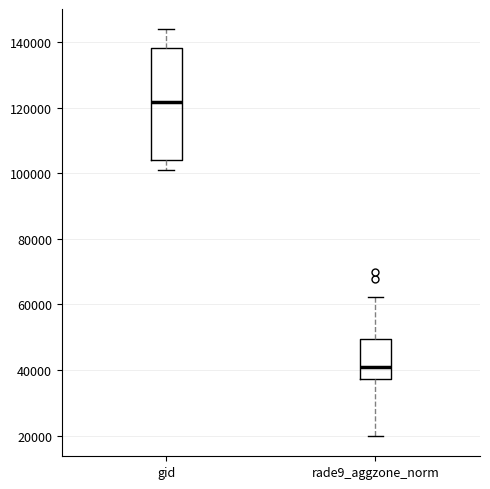

Which box is the tallest, from its lower edge to its upper edge?

gid